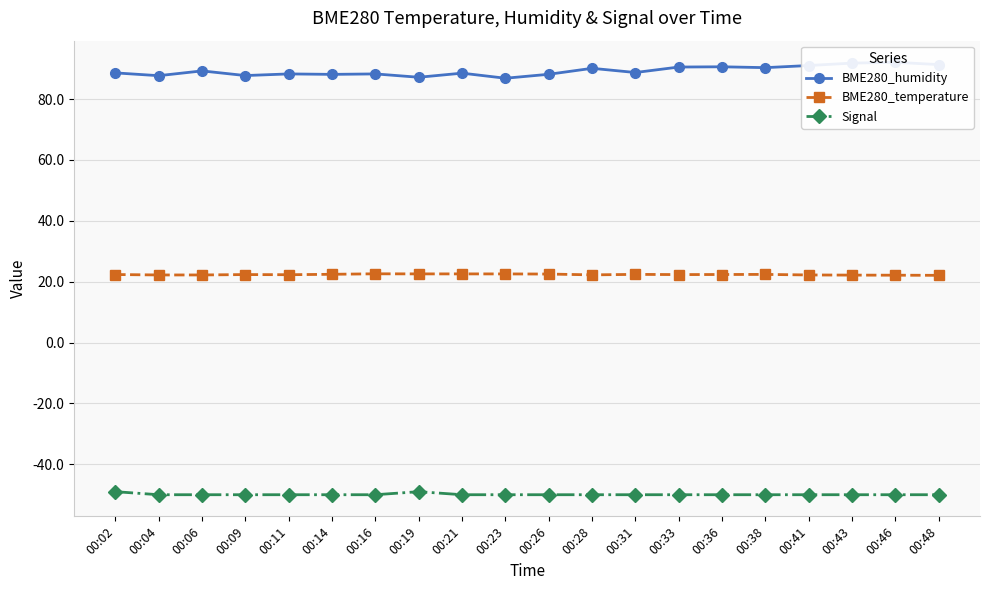

True or false: Signal and BME280_temperature intersect in this chart.

False